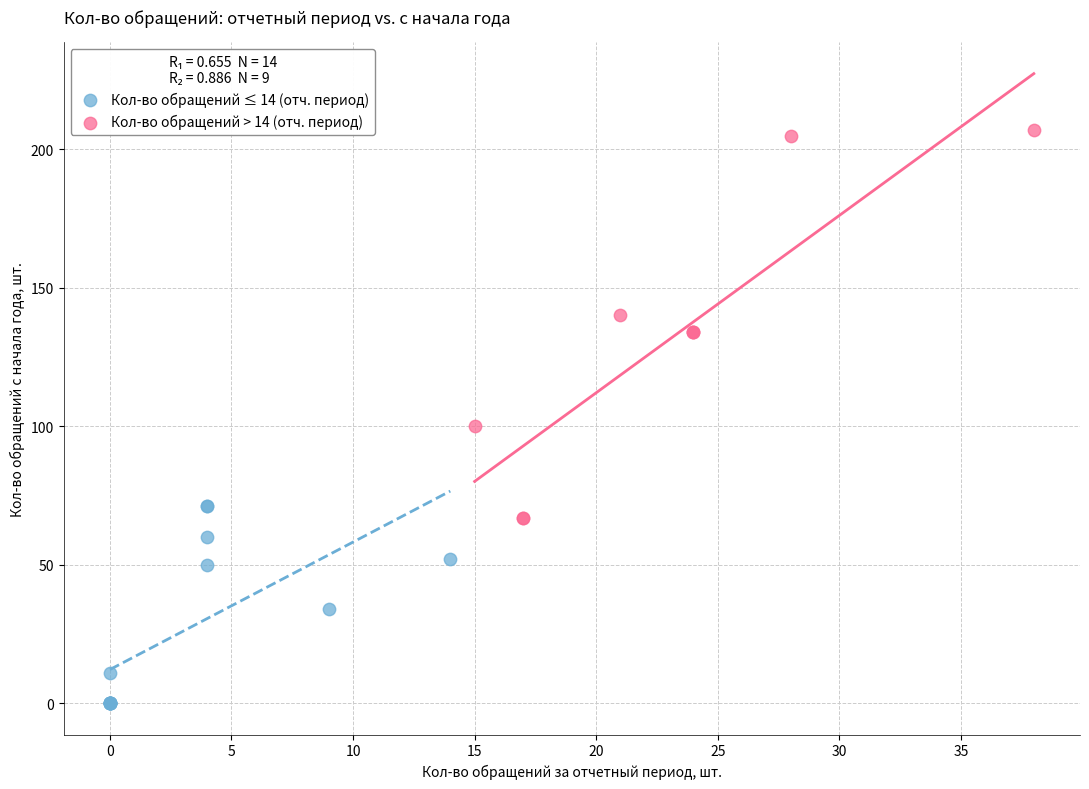

Which series contains the lowest Y value?

Кол-во обращений ≤ 14 (отч. период)